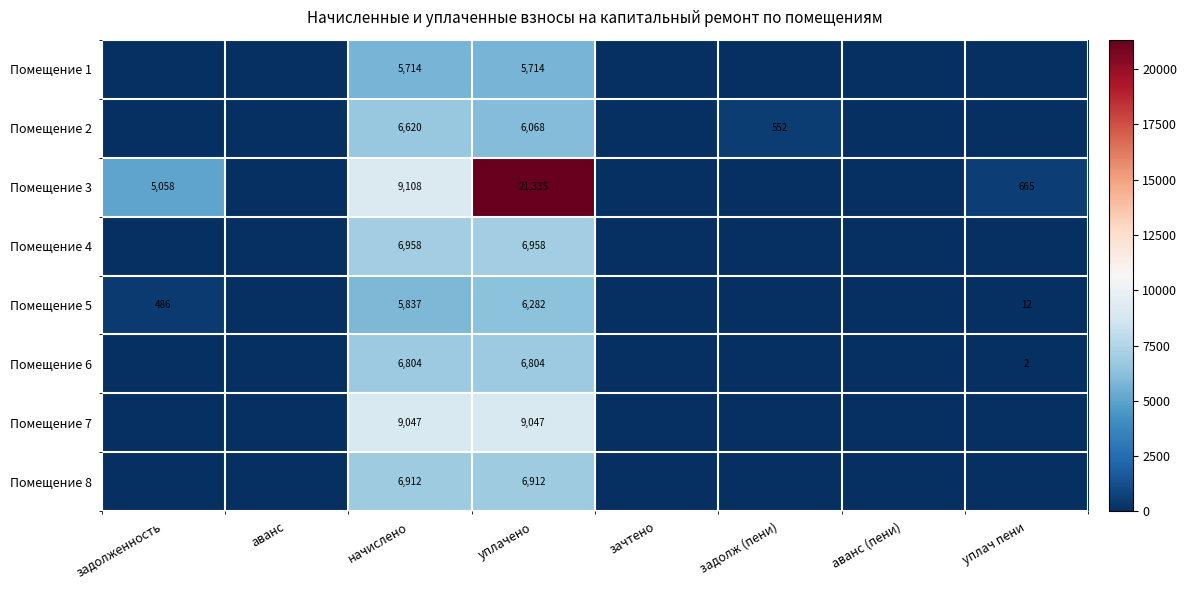

Rank the series at уплачено from highest to lowest value.

Помещение 3, Помещение 7, Помещение 4, Помещение 8, Помещение 6, Помещение 5, Помещение 2, Помещение 1